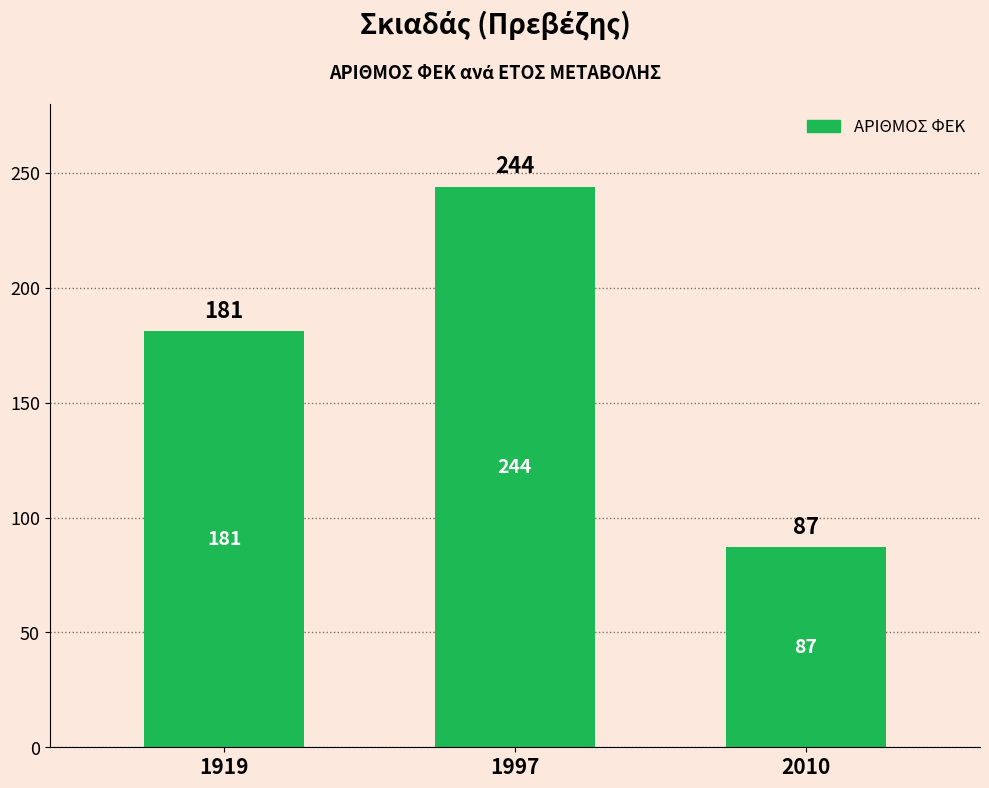

What is the value of the 2nd bar from the left?

244